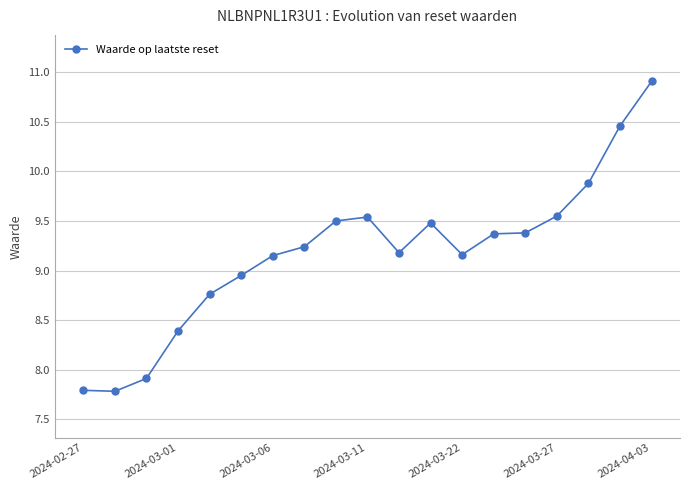

What is the smallest value displayed?

7.8